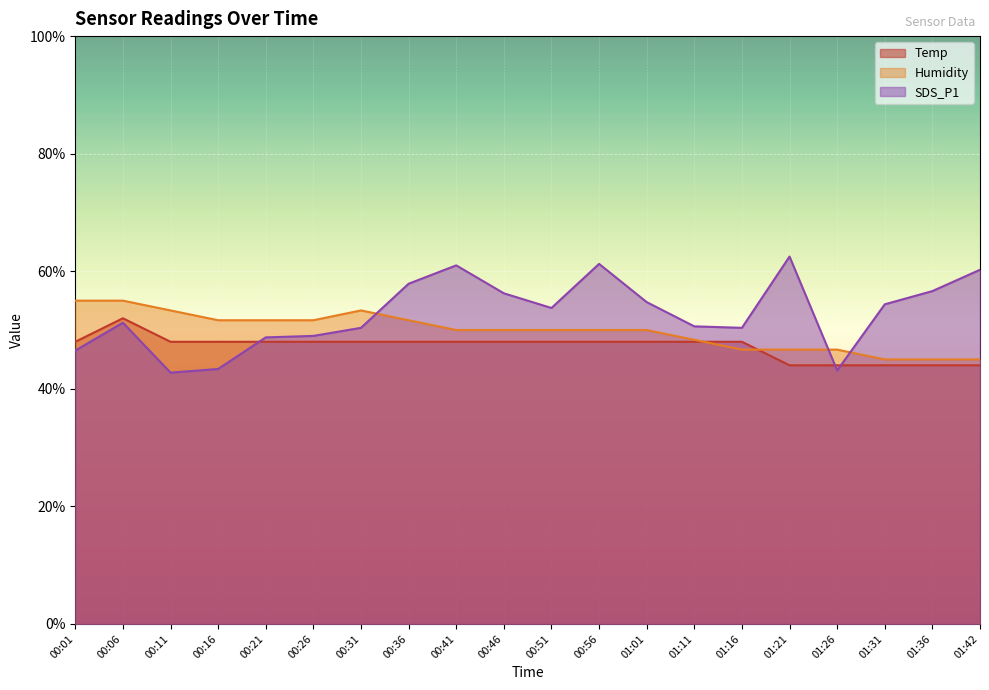

In Temp, how many points are higher than both neighbors (excluding endpoints)?

1